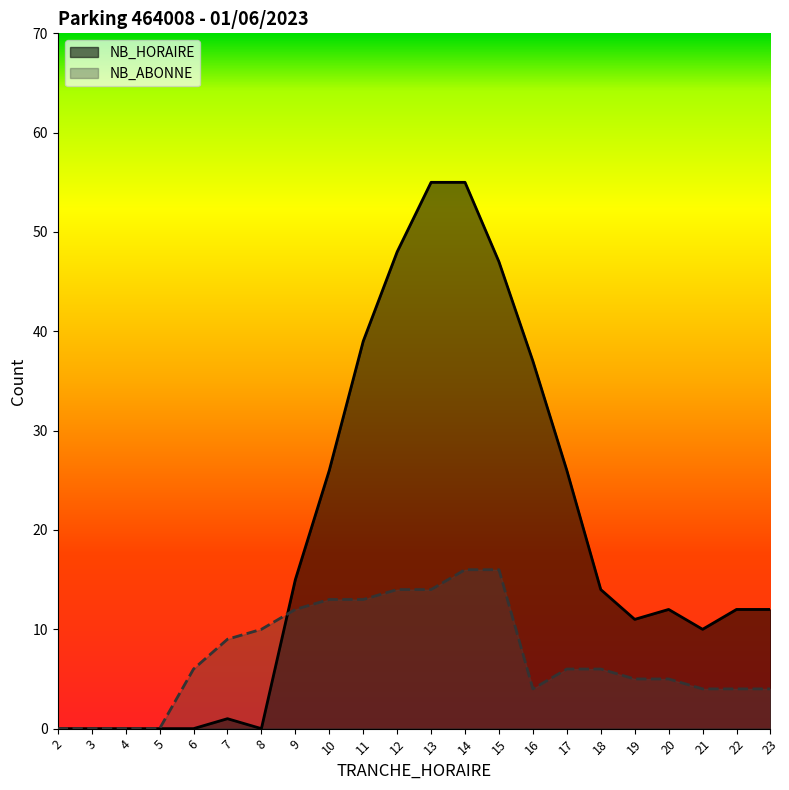

Between 4 and 5, which series saw the biggest shift?

NB_HORAIRE